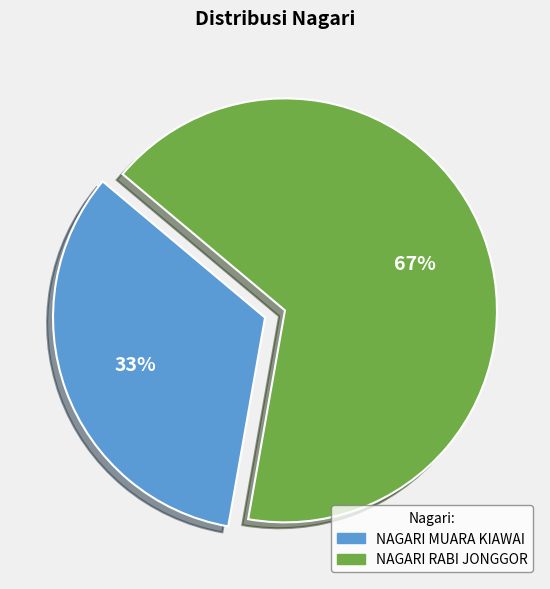

What is the majority slice?

NAGARI RABI JONGGOR